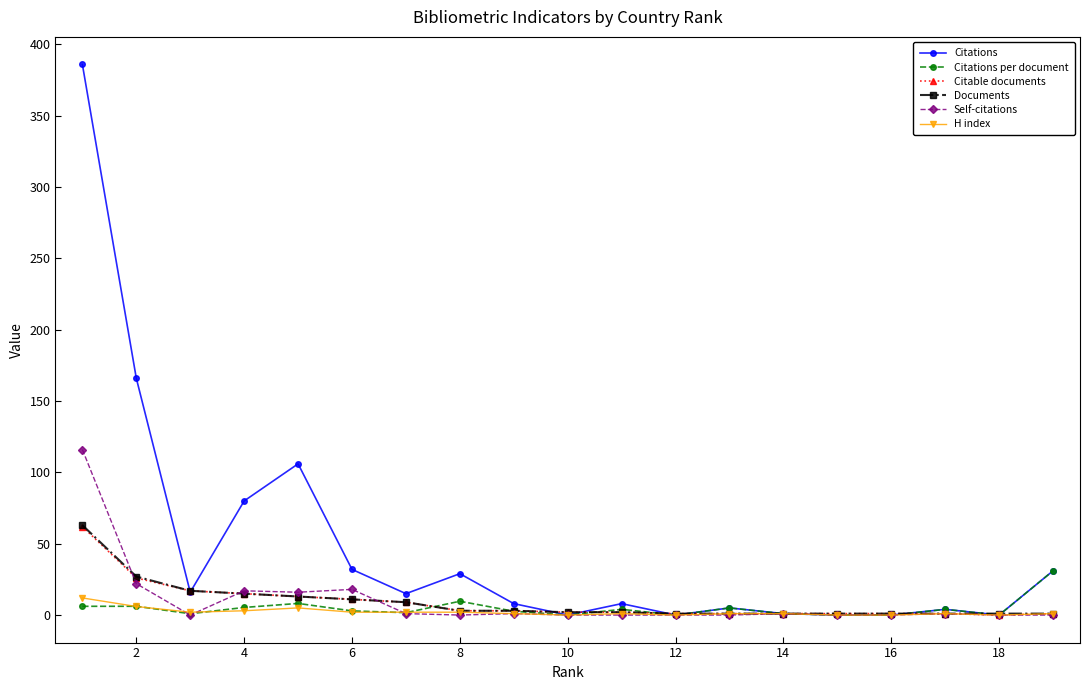

True or false: Citations per document has more than 2 points higher than both neighbors.

True